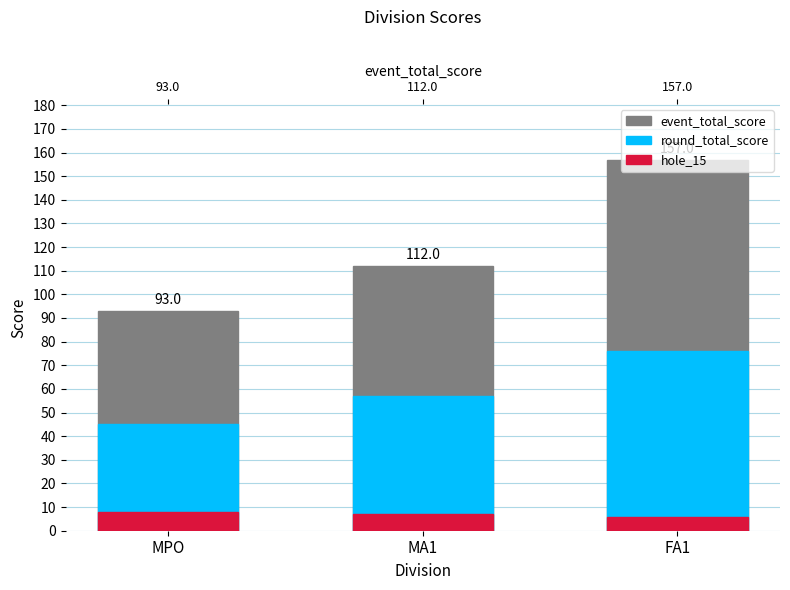

Which category has the lowest value in the event_total_score series?

MPO